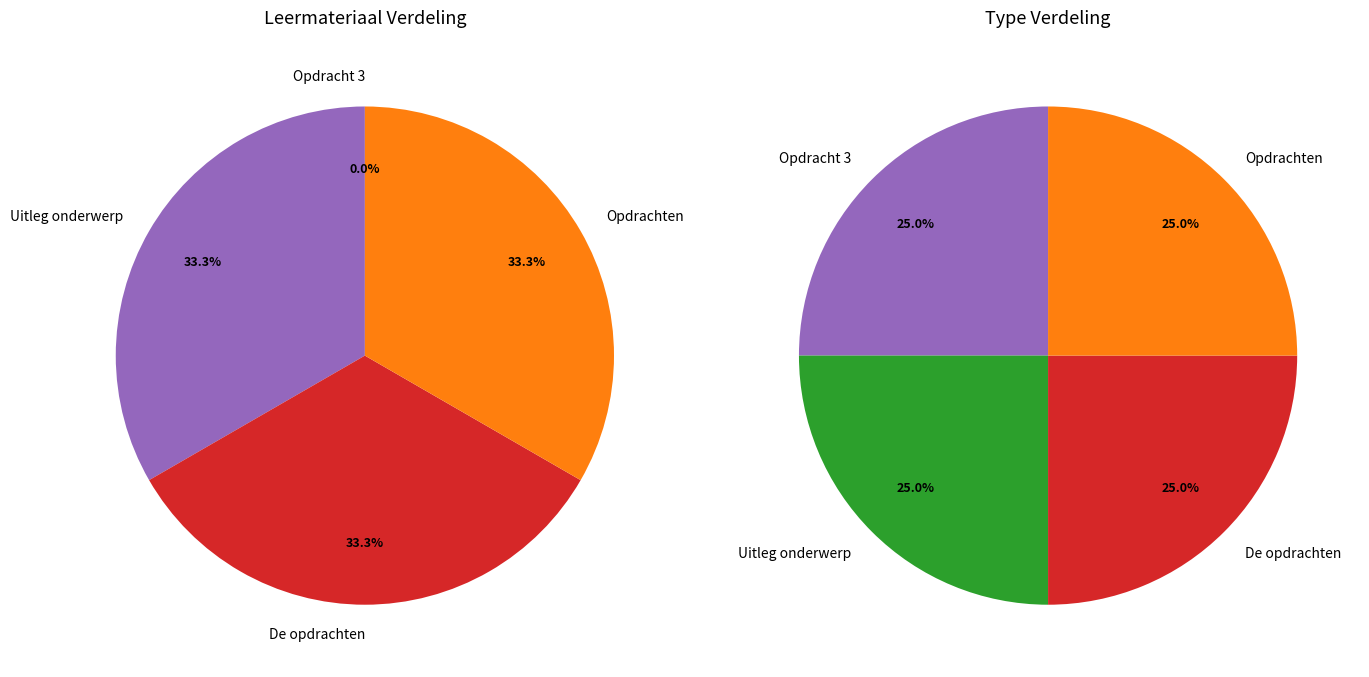

What percentage do Opdrachten and Uitleg van het onderwerp together represent?

66.7%